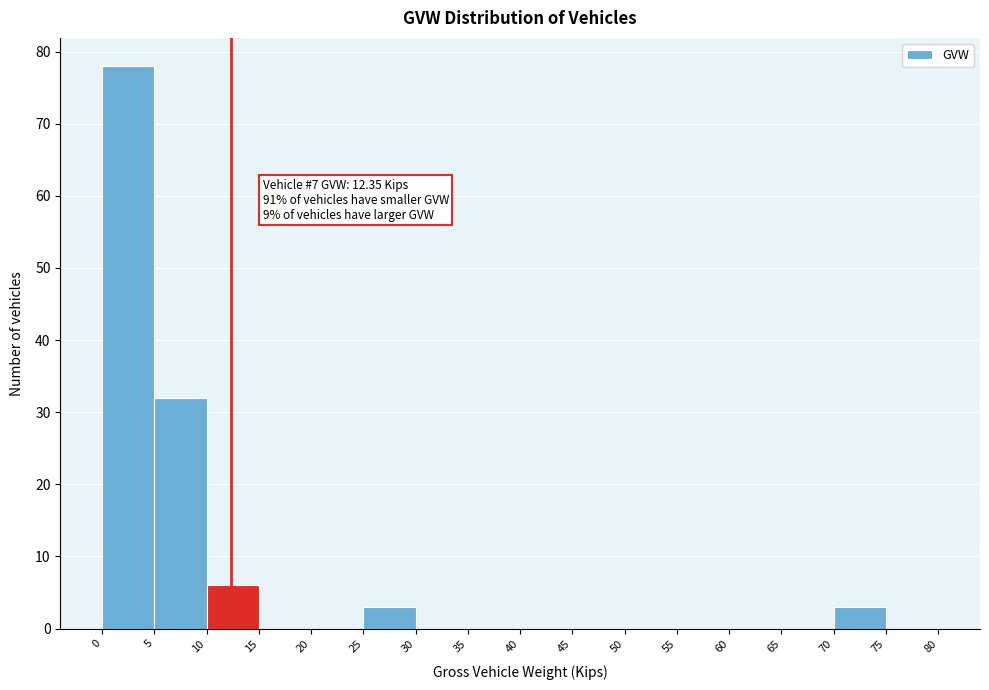

Over which range of the x-axis is the bar tallest?

0 to 5